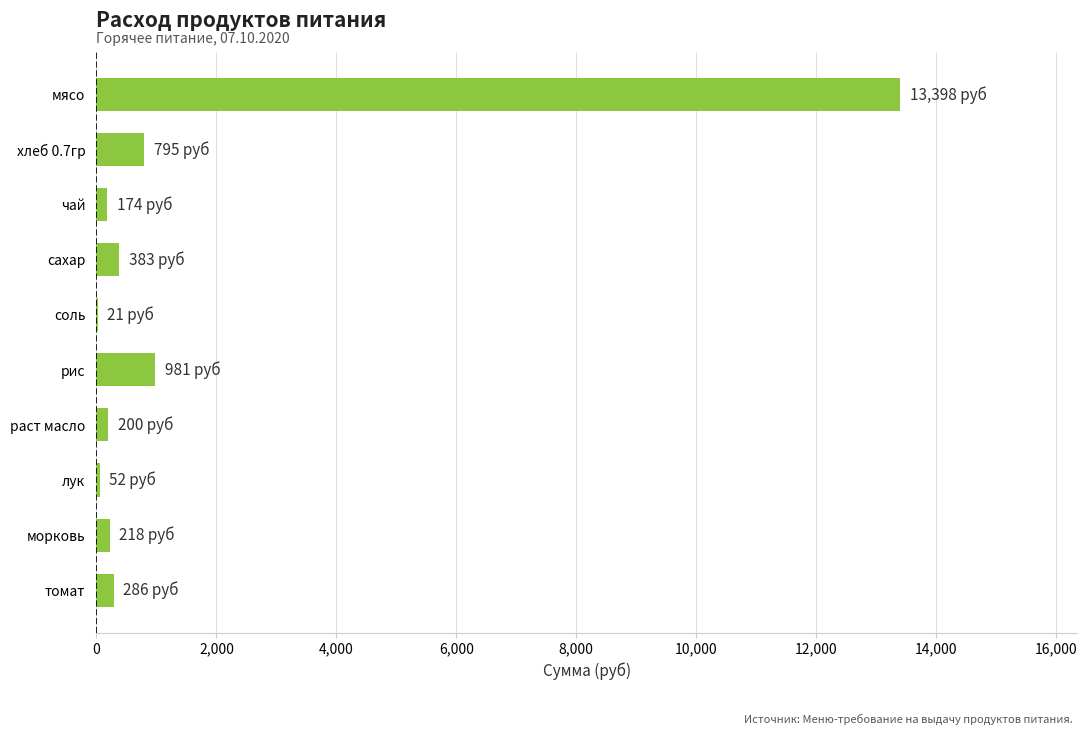

The value at мясо is 2796.1. True or false?

False